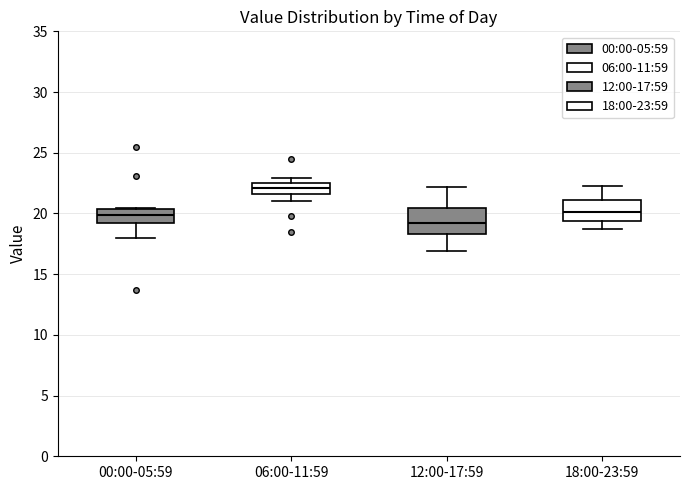

Reading left to right, read every box against the y-axis: the position of its median line, the range the box covers, and the ends of its whiskers. The values are not printed on the chart, so give them approximately, as read against the axis.

00:00-05:59: median 20.0, box 19.0 to 20.5, whiskers 18.0 to 20.5
06:00-11:59: median 22.0, box 21.5 to 22.5, whiskers 21.0 to 23.0
12:00-17:59: median 19.0, box 18.5 to 20.5, whiskers 17.0 to 22.0
18:00-23:59: median 20.0, box 19.5 to 21.0, whiskers 18.5 to 22.5